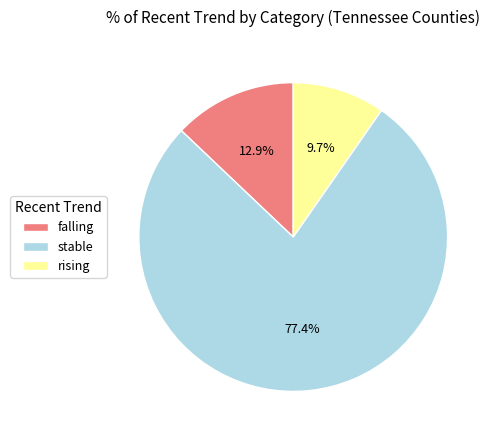

To the nearest percent, what is the combined percentage of stable and falling?

90%